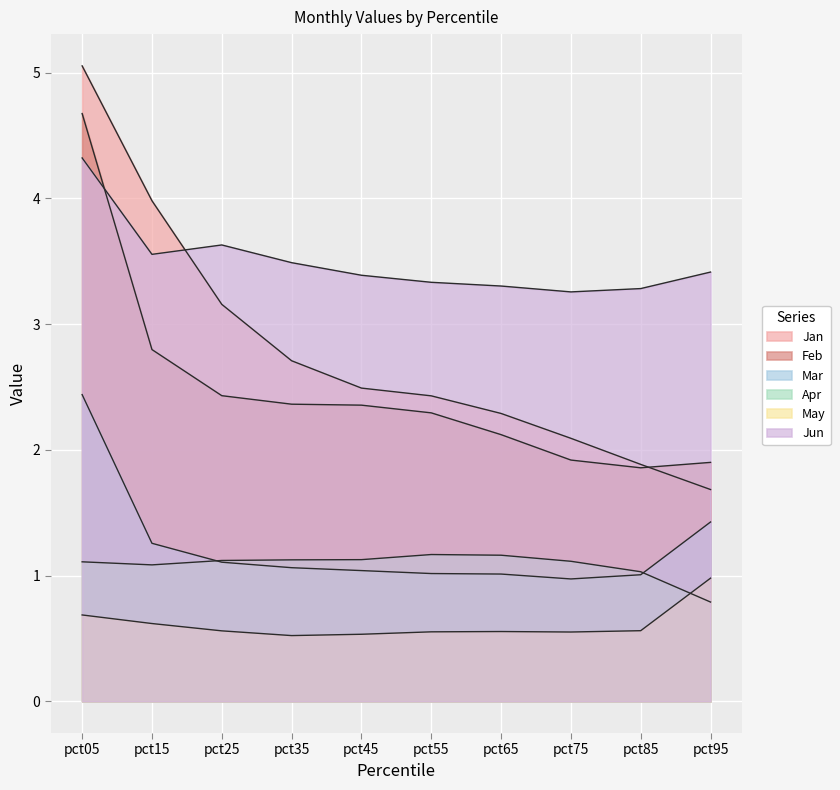

Is it true that Feb equals 2.7 at pct05?

False